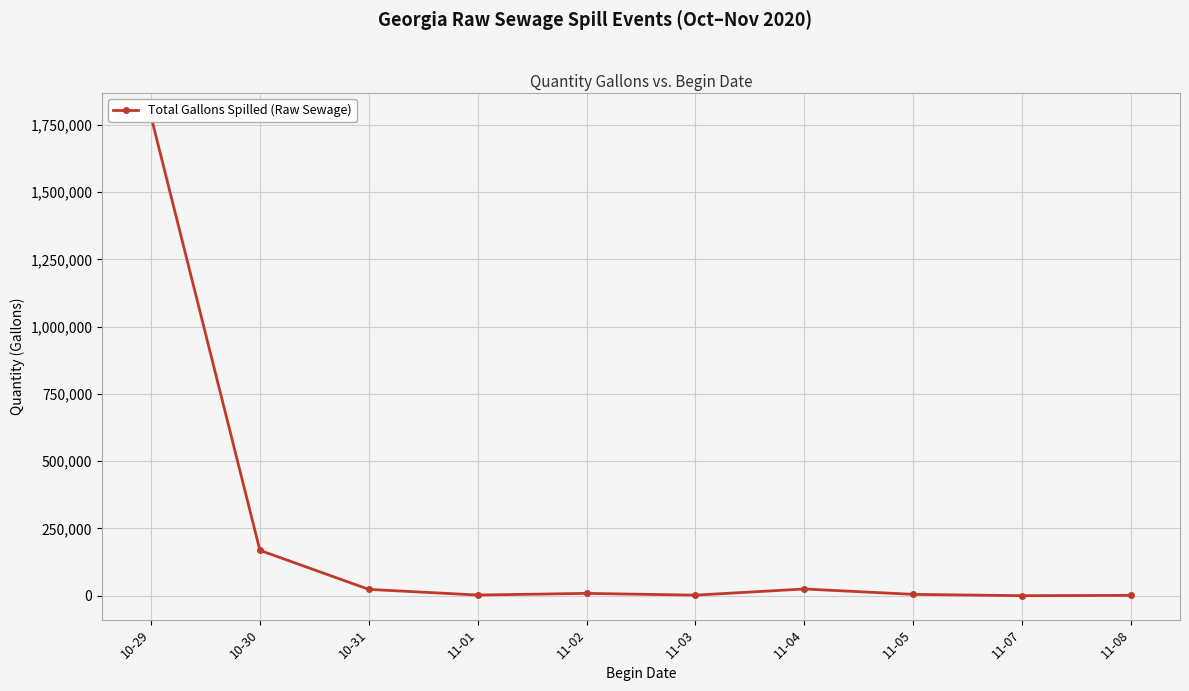

How many categories are shown in the chart?

10